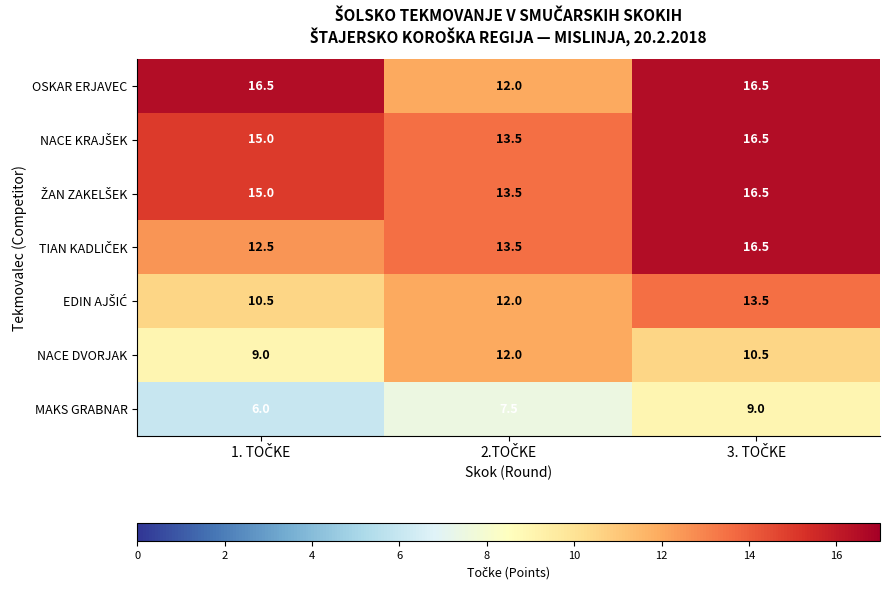

How many MAKS GRABNAR values are between 6 and 9?

3